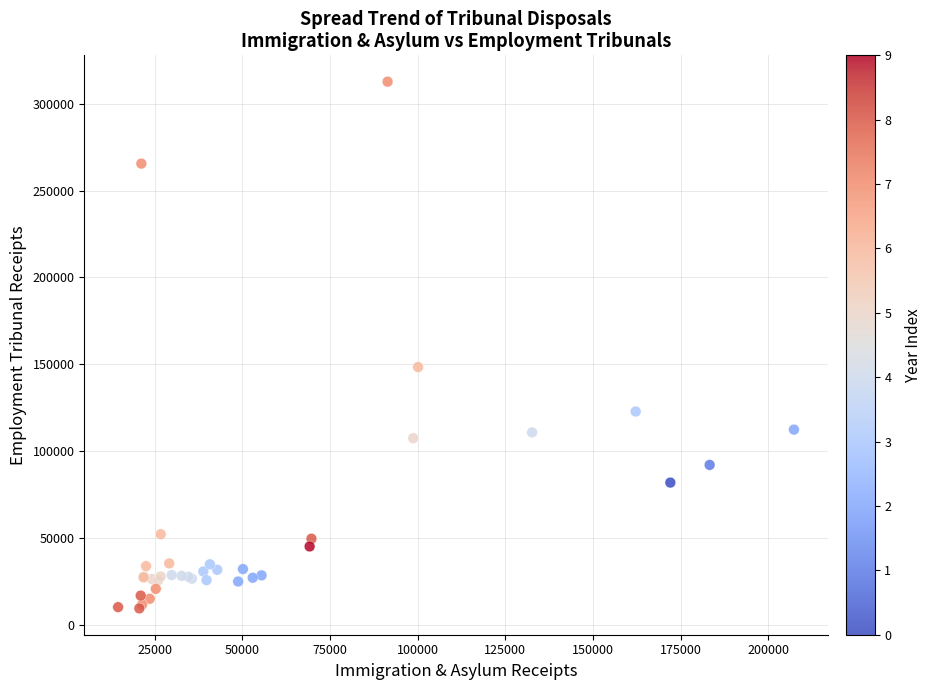

What Y value in the scatter plot is closest to 161083?

148387